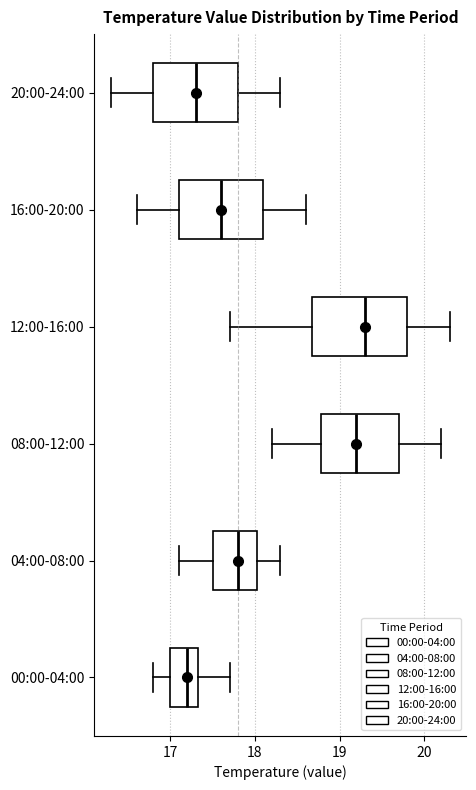

Reading bottom to top, read every box against the x-axis: the position of its median line, the range the box covers, and the ends of its whiskers. The values are not printed on the chart, so give them approximately, as read against the axis.

00:00-04:00: median 17.2, box 17.0 to 17.3, whiskers 16.8 to 17.7
04:00-08:00: median 17.8, box 17.5 to 18.0, whiskers 17.1 to 18.3
08:00-12:00: median 19.2, box 18.8 to 19.7, whiskers 18.2 to 20.2
12:00-16:00: median 19.3, box 18.7 to 19.8, whiskers 17.7 to 20.3
16:00-20:00: median 17.6, box 17.1 to 18.1, whiskers 16.6 to 18.6
20:00-24:00: median 17.3, box 16.8 to 17.8, whiskers 16.3 to 18.3